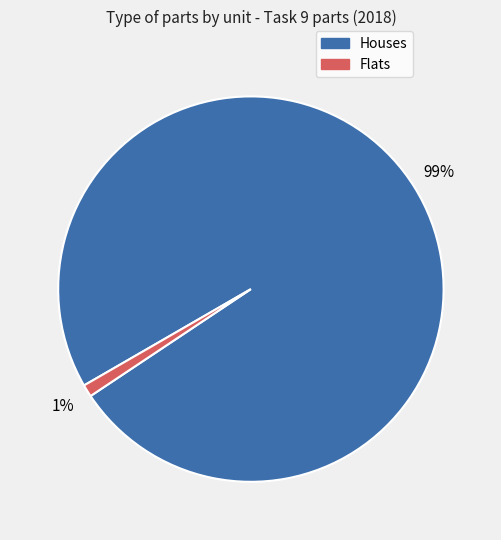

Is there any slice that represents more than half of the pie?

Yes